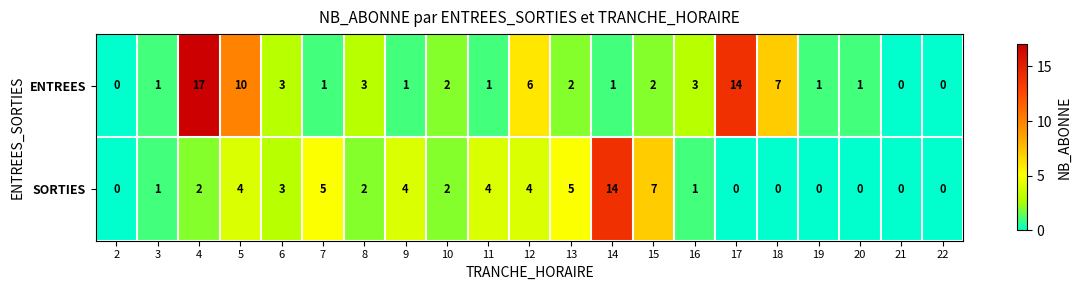

What is the total value across all series at 13?

7